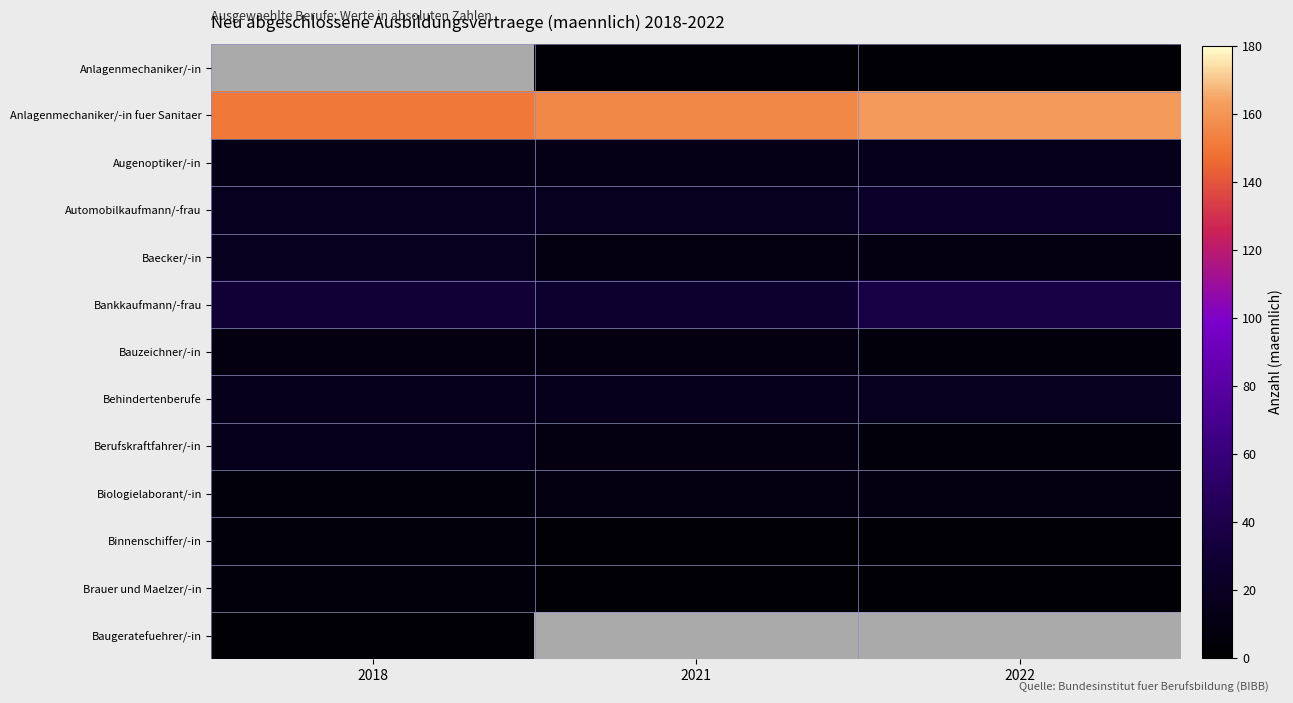

Which category has the highest value in the Automobilkaufmann/-frau series?

2022